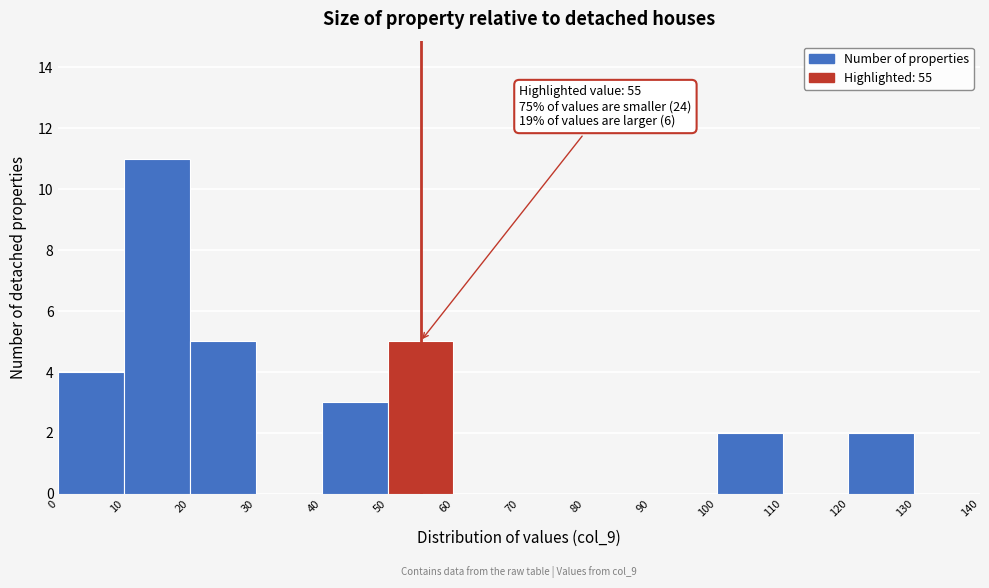

Which range on the x-axis has the tallest bar?

10 to 20